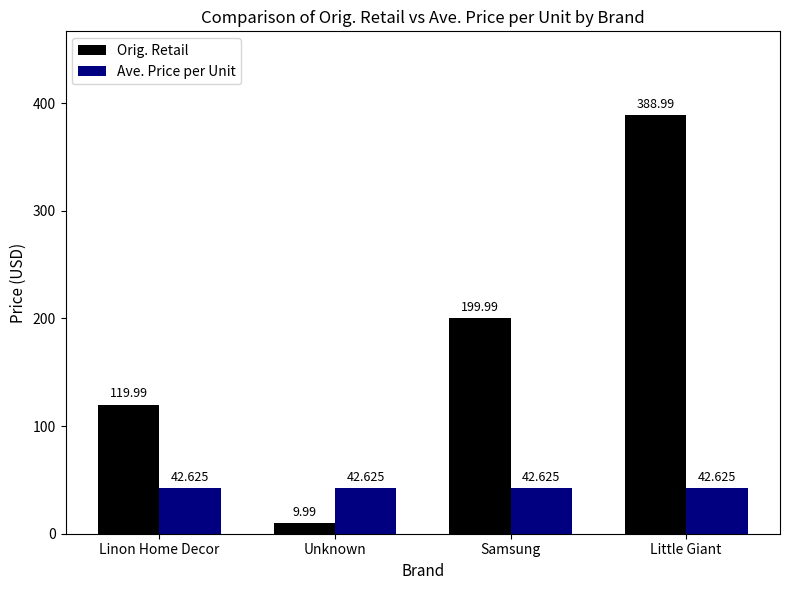

What is the spread (max minus min) of values at Little Giant?

346.4